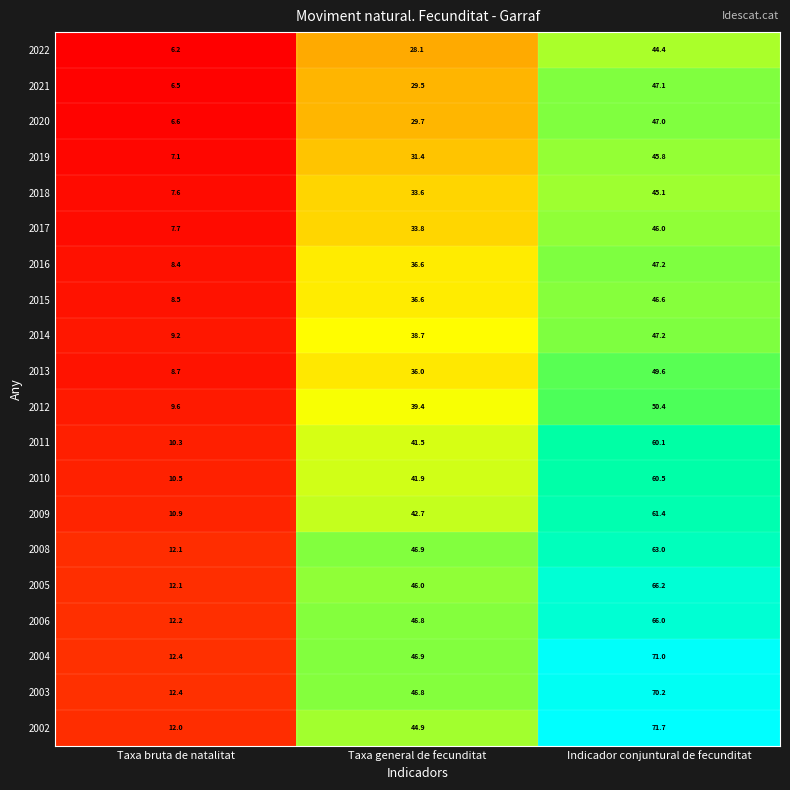

Which series has the largest total across all categories?

2004